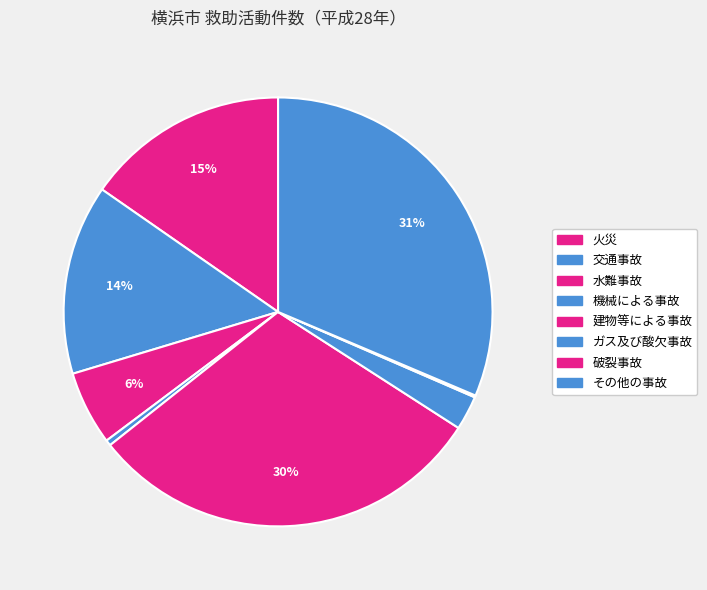

What is the ratio of the value at その他の事故 to the value at ガス及び酸欠事故?

12.2